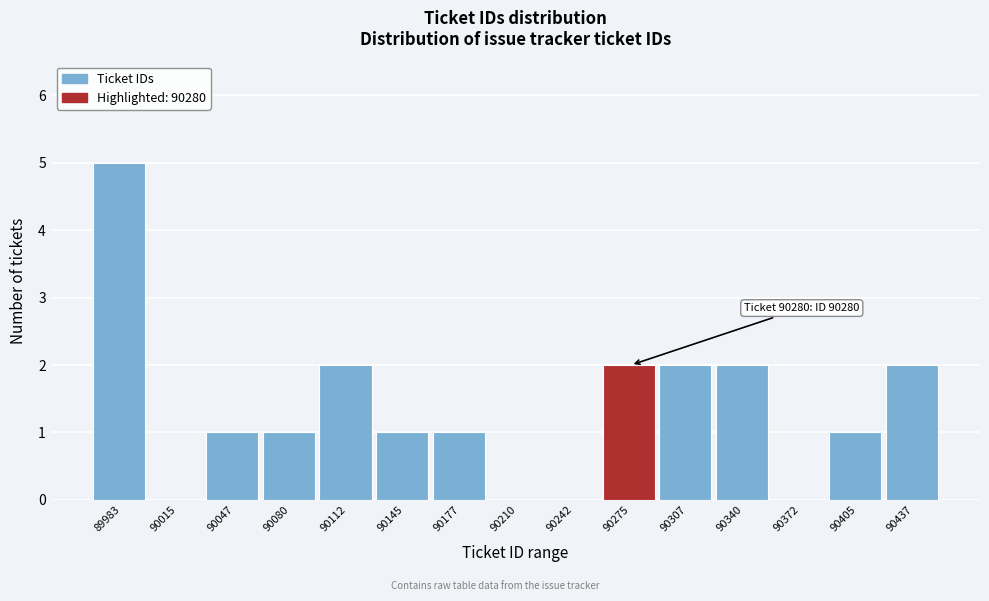

What is the sum of all values?

20